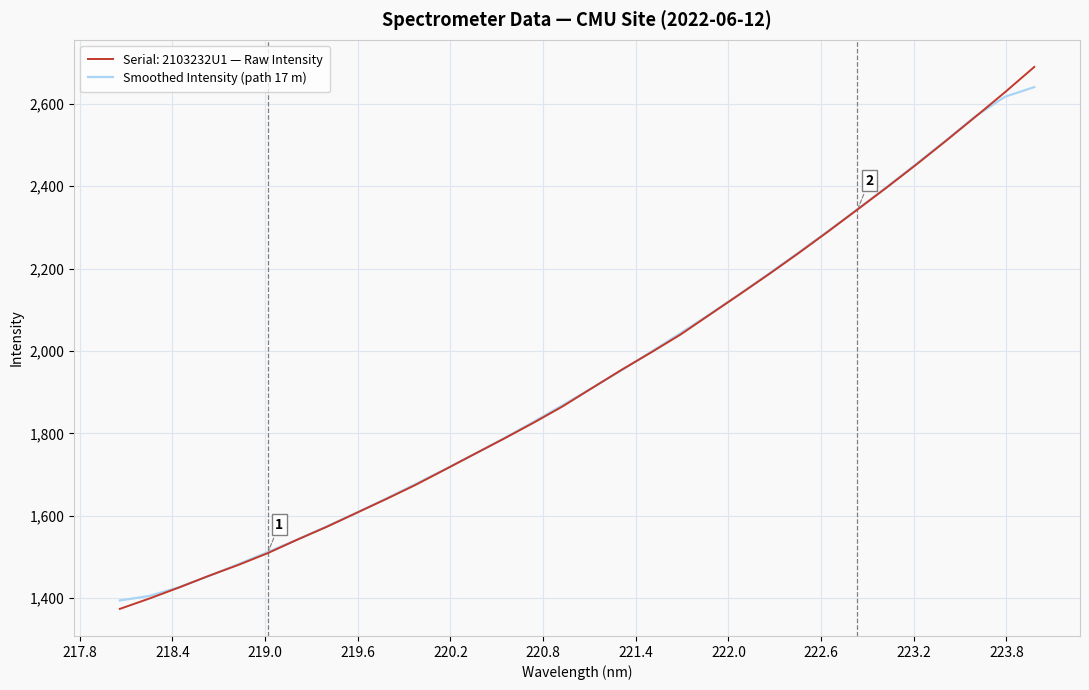

Which series has the largest range (max minus min)?

Serial: 2103232U1 — Raw Intensity